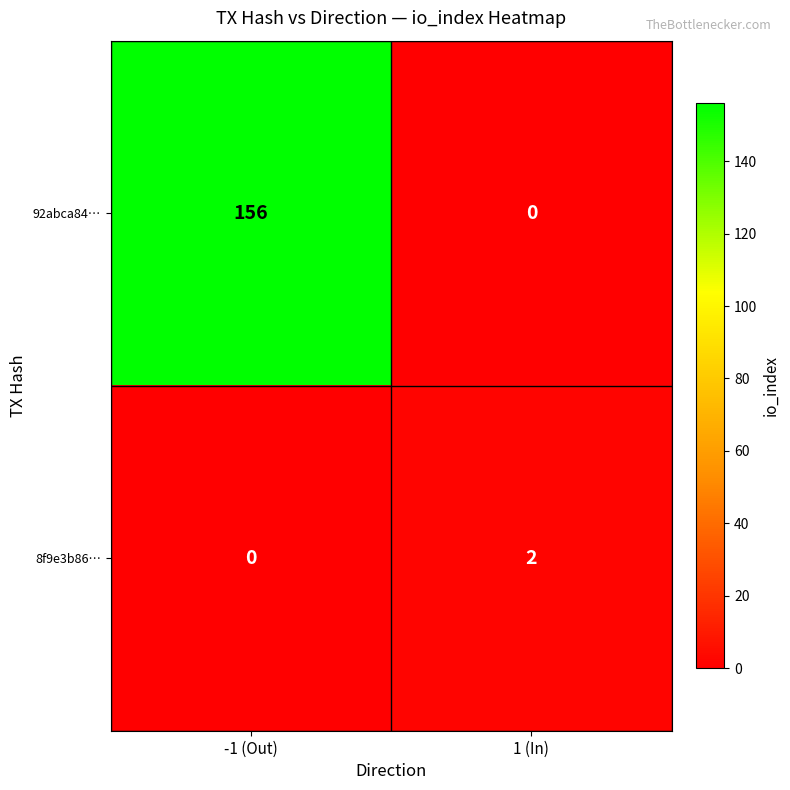

Where is 8f9e3b86… nearest to the value 1?

-1 (Out)